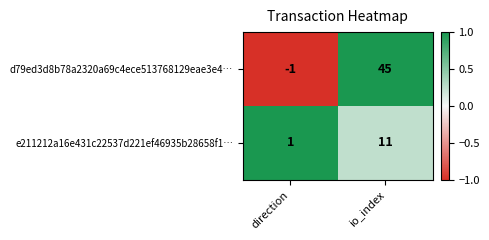

What is the difference between the highest and lowest values at direction?

2